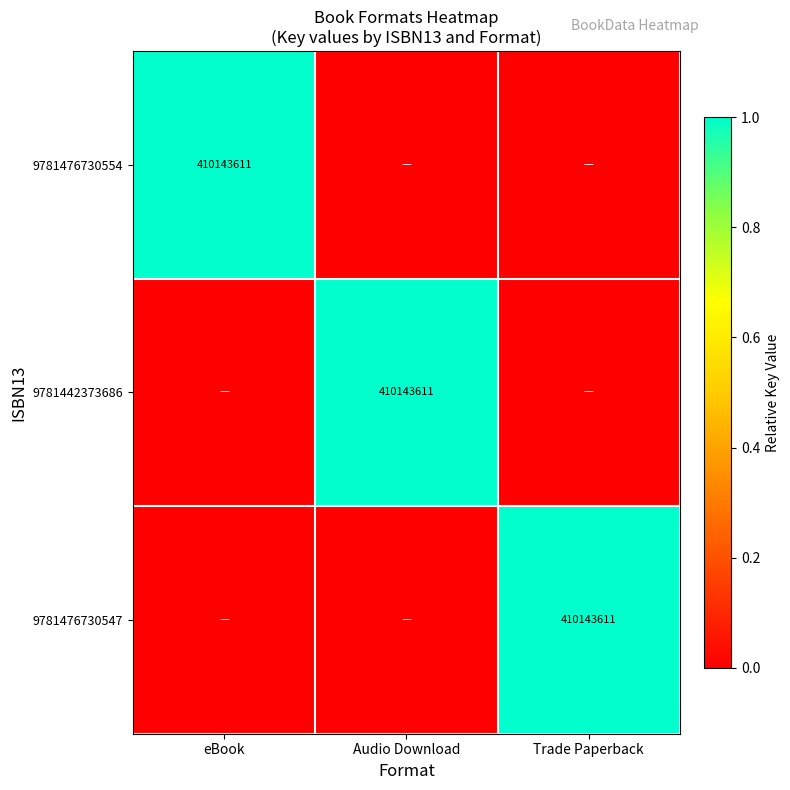

True or false: 9781476730547 has a value of 410143611 at Trade Paperback.

True